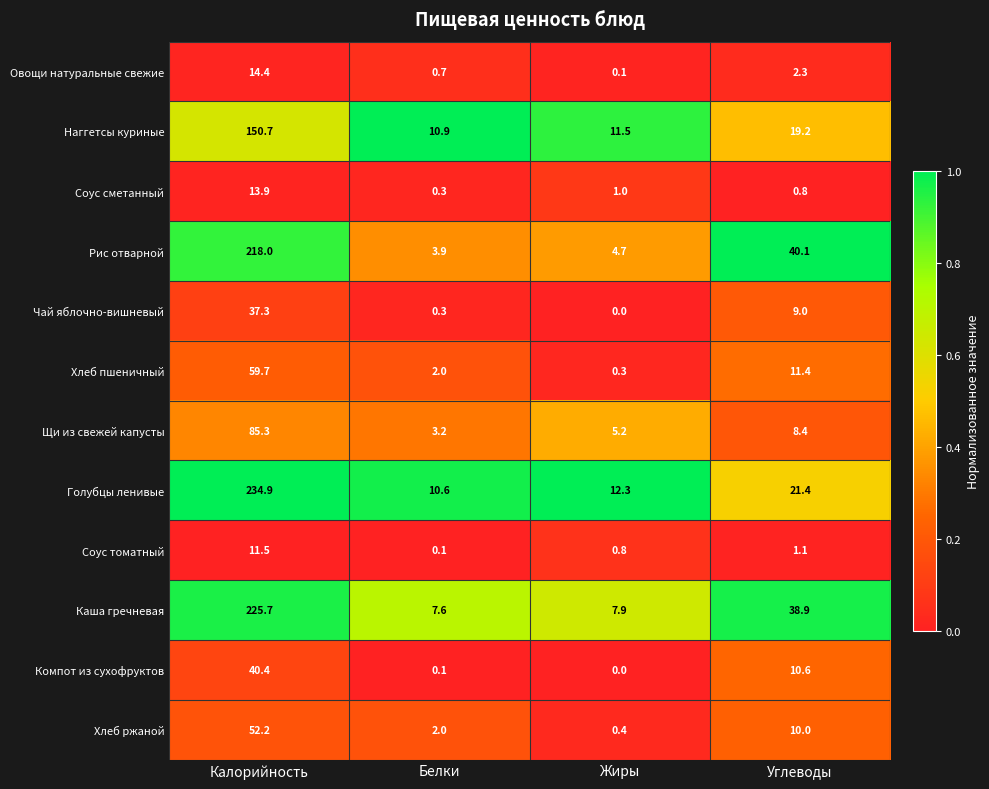

At Калорийность, list the series in order from largest to smallest.

Голубцы ленивые, Каша гречневая, Рис отварной, Наггетсы куриные, Щи из свежей капусты, Хлеб пшеничный, Хлеб ржаной, Компот из сухофруктов, Чай яблочно-вишневый, Овощи натуральные свежие, Соус сметанный, Соус томатный